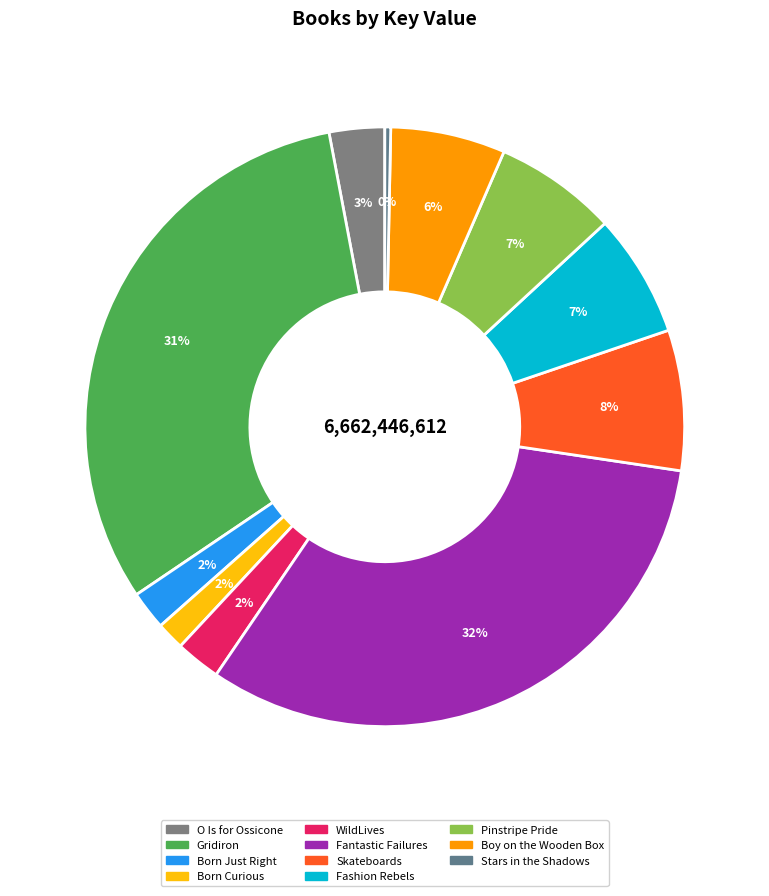

To the nearest percent, what is the difference between the Stars in the Shadows and Gridiron slice percentages?

31%